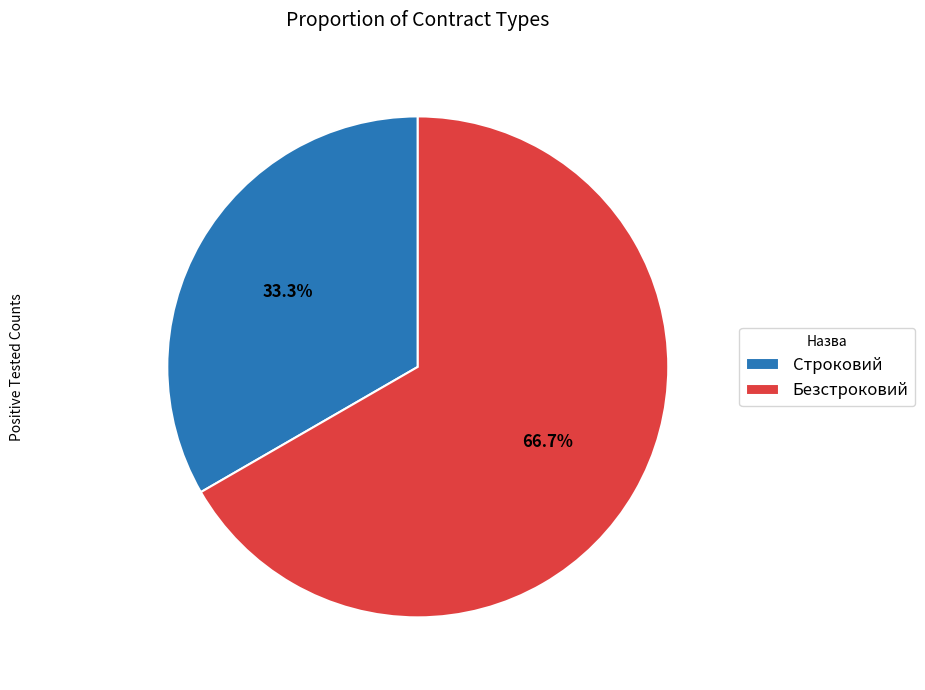

Rank the categories by value from lowest to highest.

Строковий, Безстроковий